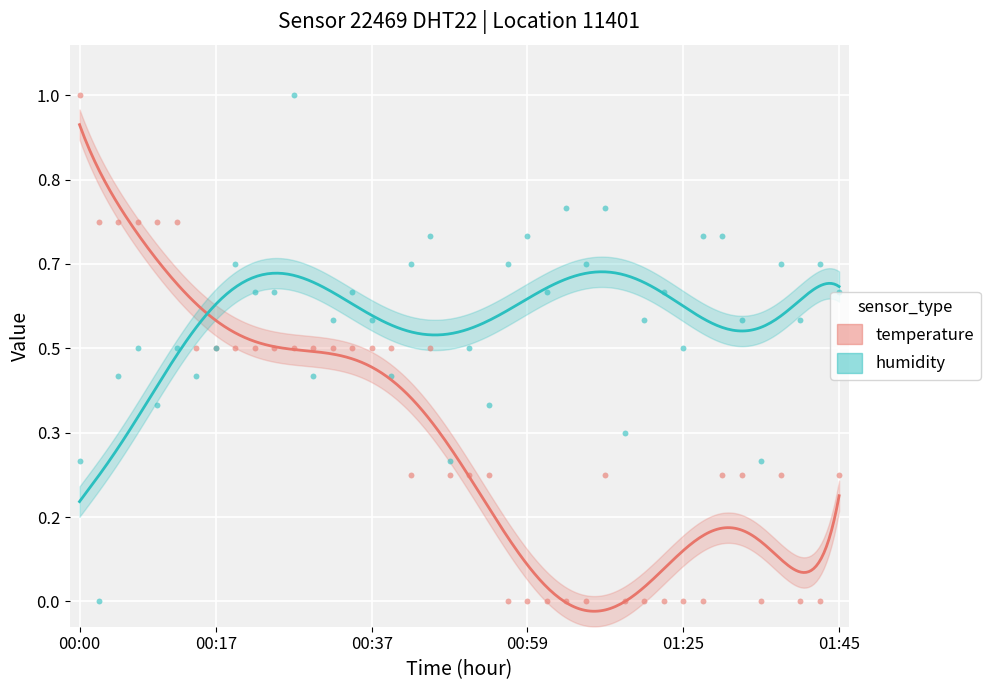

At how many categories does at least one series exceed 0?

40